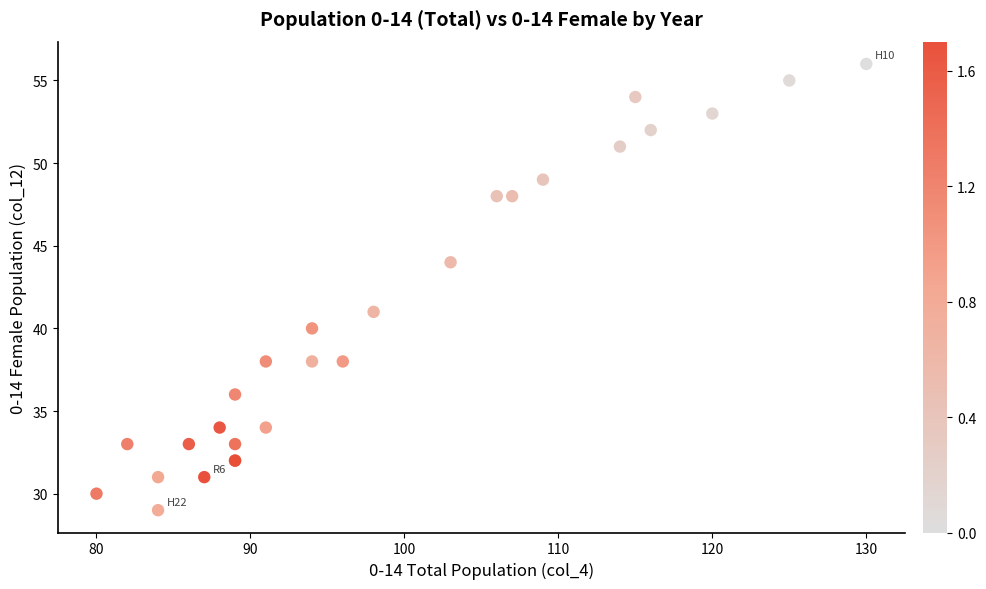

What Y value in the scatter plot is closest to 42?

41